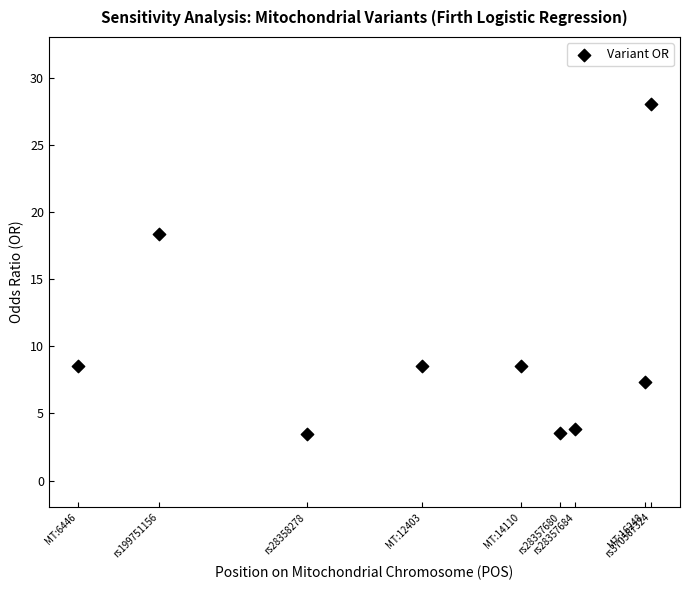

What Y value in the scatter plot is closest to 15?

18.4